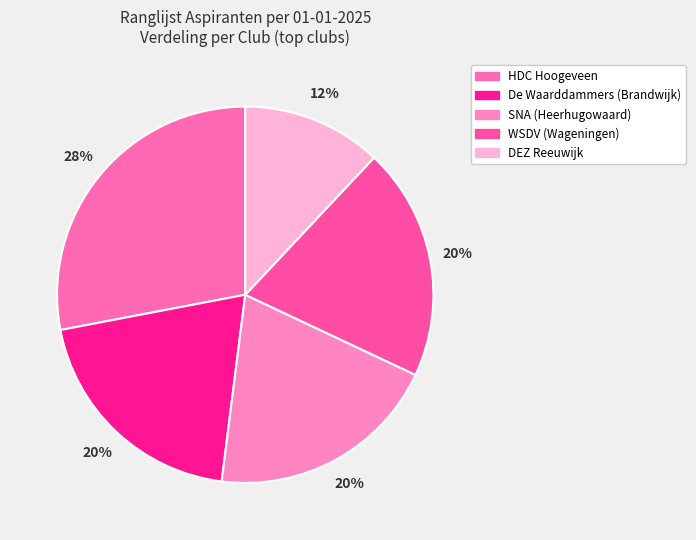

Does DEZ Reeuwijk account for over 50% of the chart?

No